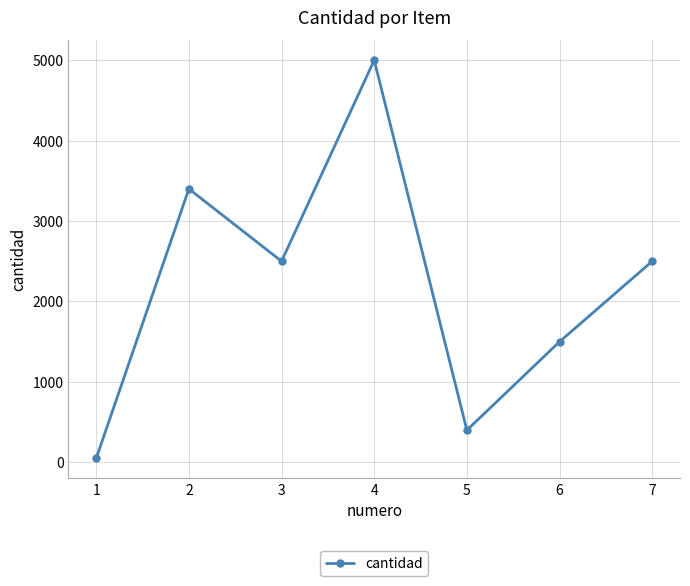

What is the value of the 3rd point from the left?

2500